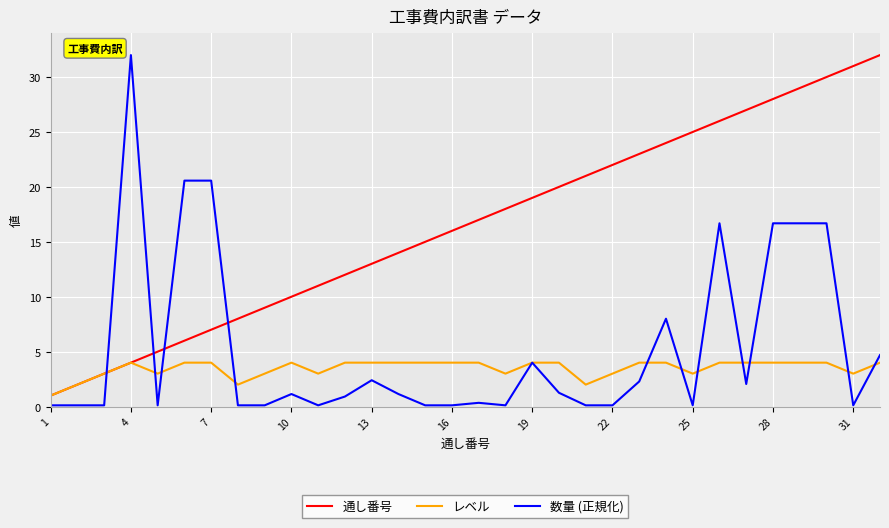

How many lines are shown in the chart?

3